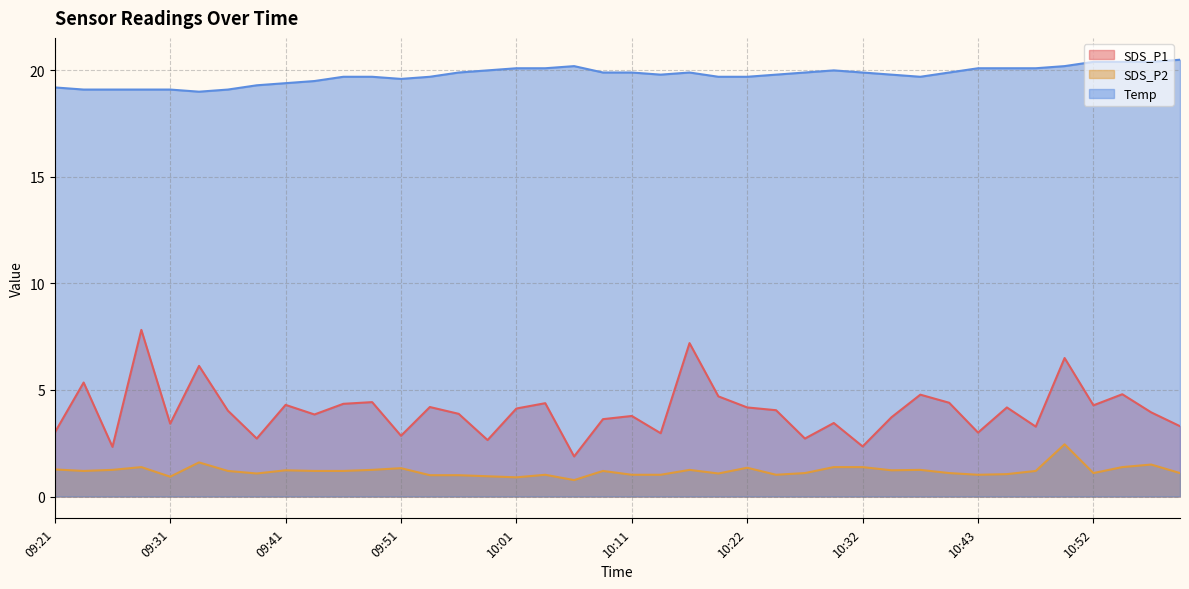

Which has a higher value, 10:37 or 09:48?

10:37